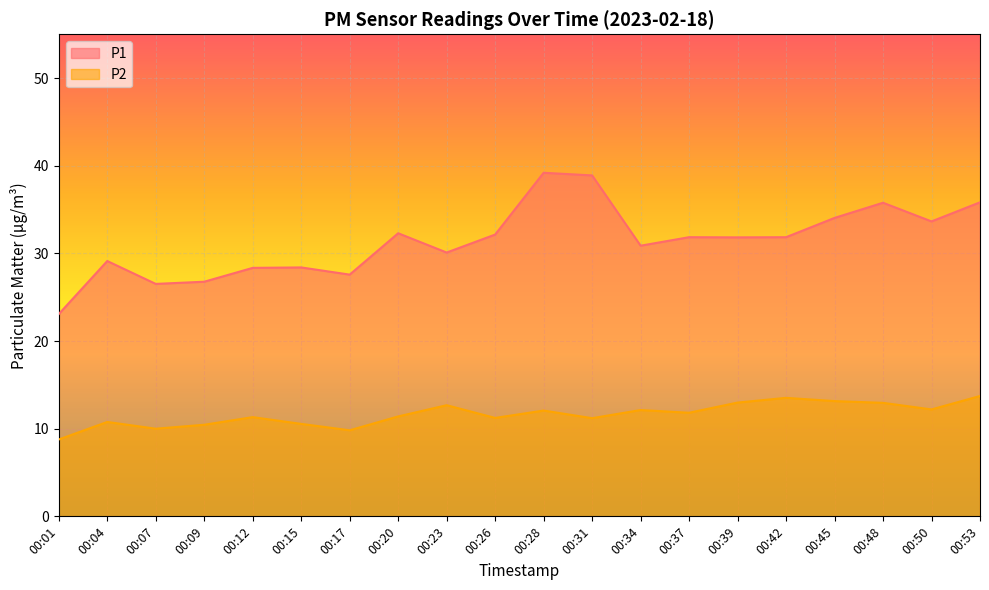

List the series in order of their overall mean, highest first.

P1, P2